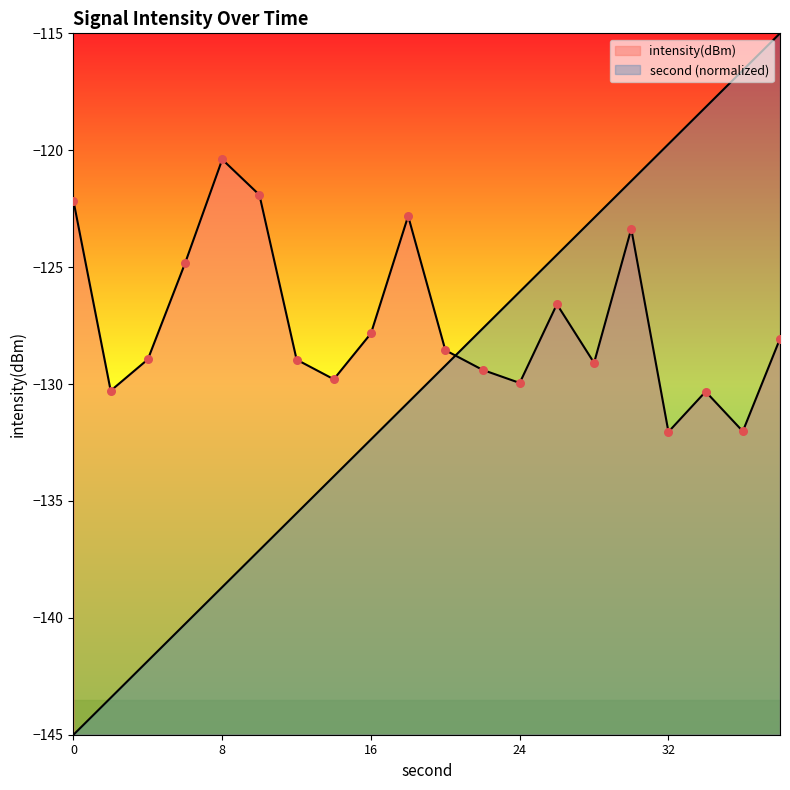

What are all the series names shown in the legend?

second, intensity(dBm)